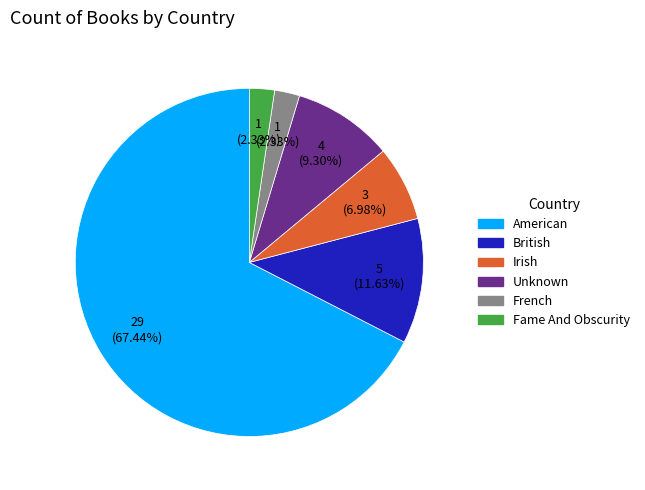

Between Irish and Unknown, which is larger?

Unknown